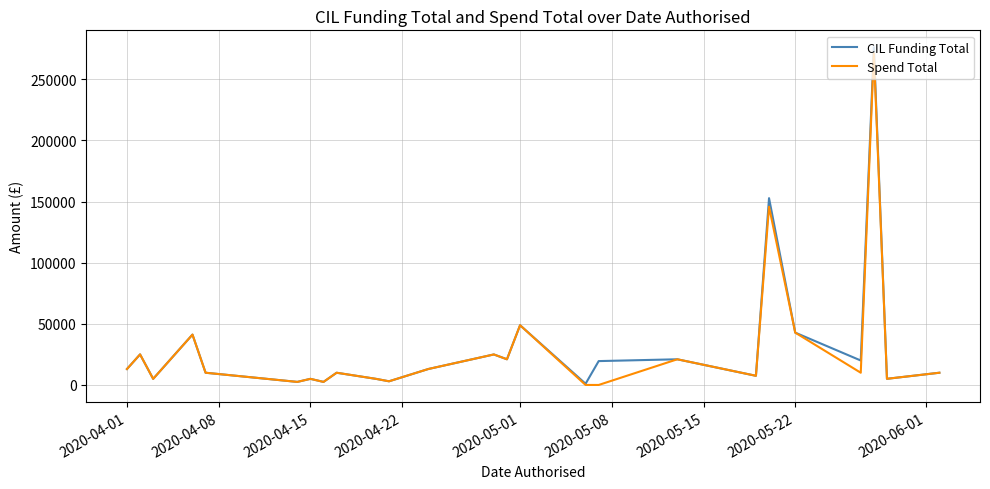

What is the maximum value shown in the chart?

276259.0